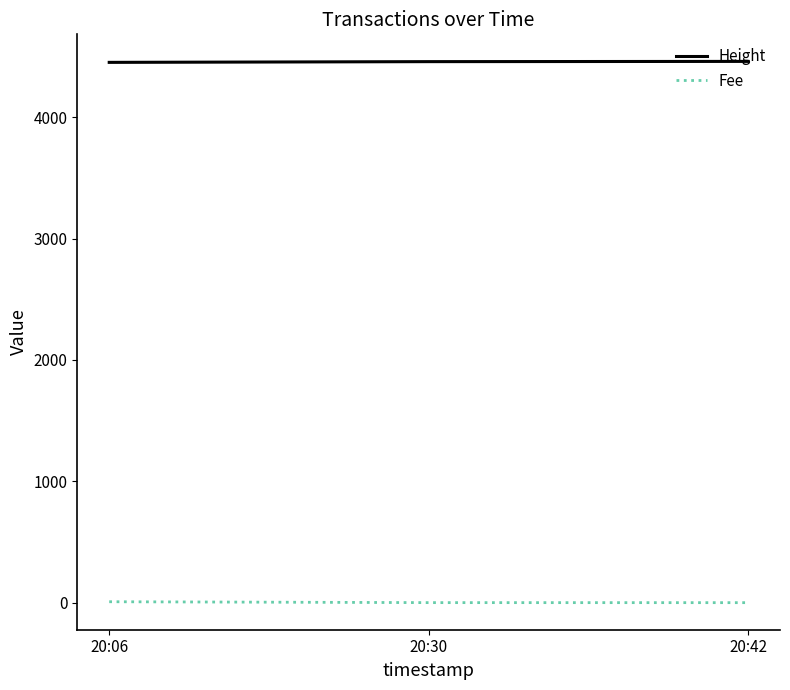

Which series has the largest total across all categories?

Height